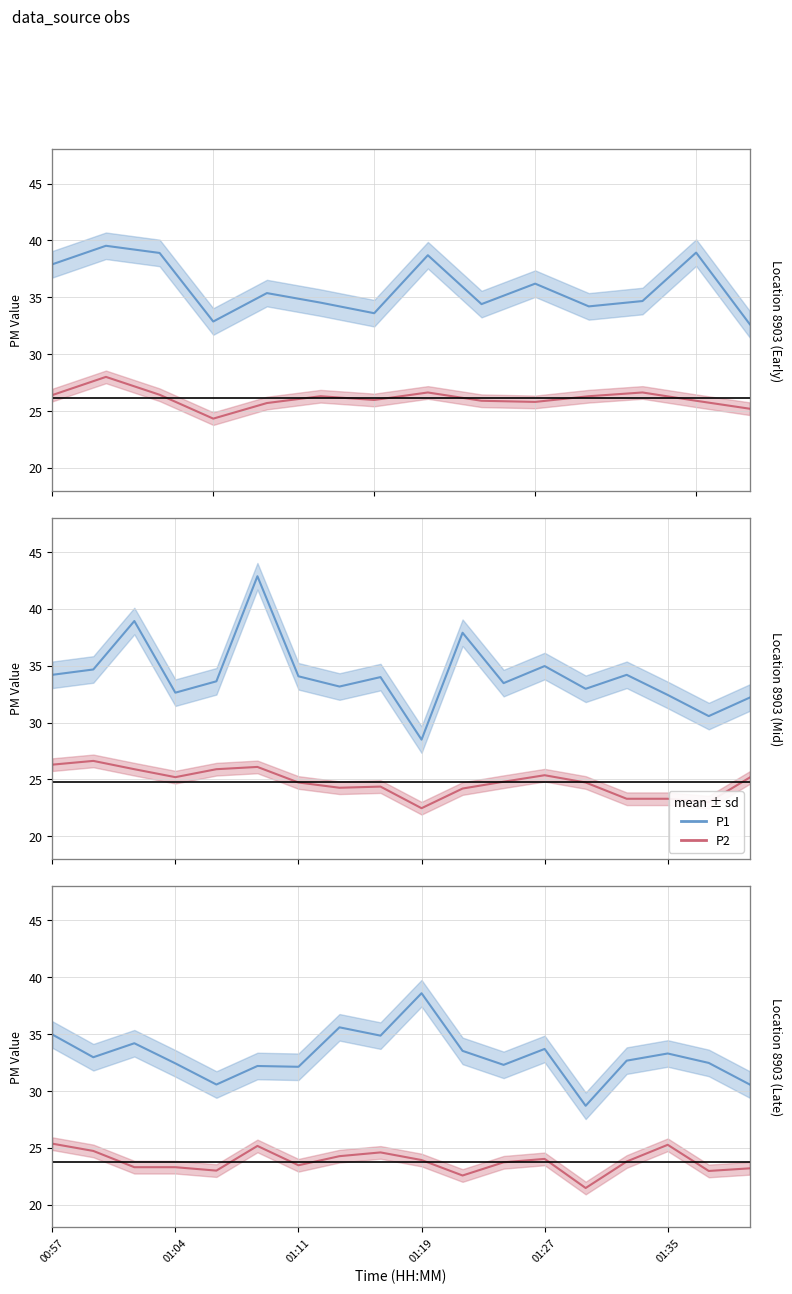

True or false: P2 mean and P1 mean intersect in this chart.

False